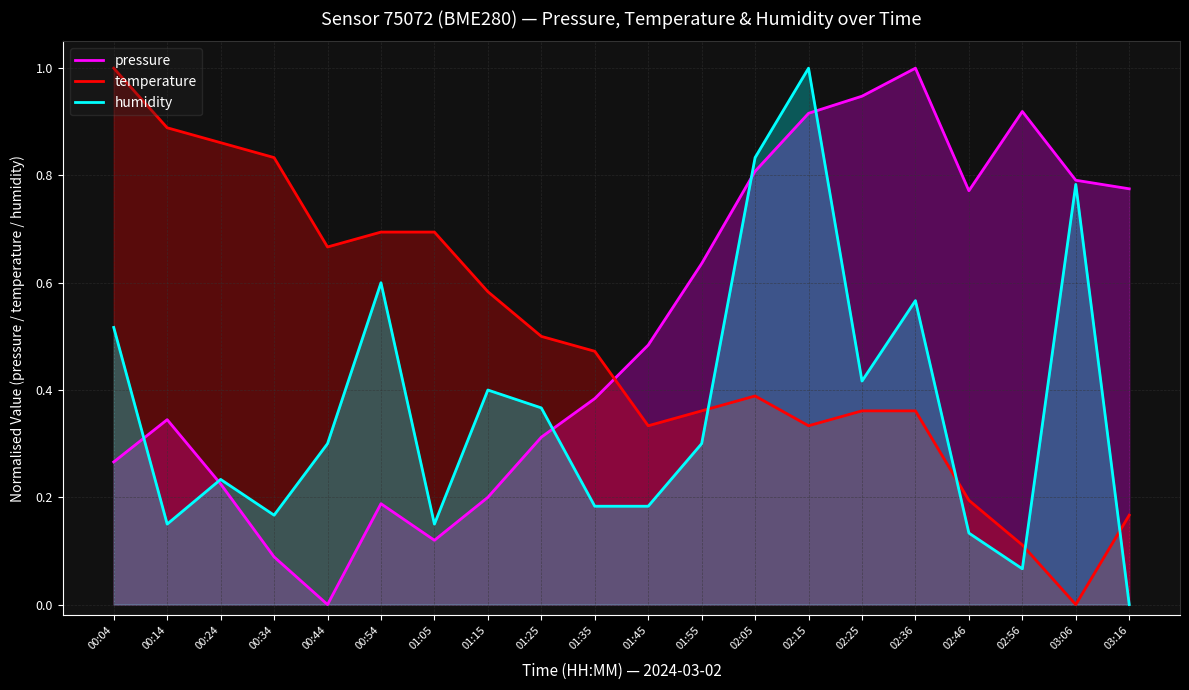

Rank the categories by humidity value from highest to lowest.

02:15, 02:05, 03:06, 00:54, 02:36, 00:04, 02:25, 01:15, 01:25, 00:44, 01:55, 00:24, 01:35, 01:45, 00:34, 00:14, 01:05, 02:46, 02:56, 03:16